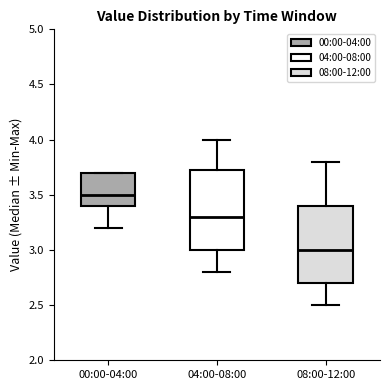

Which box has the highest median line?

00:00-04:00